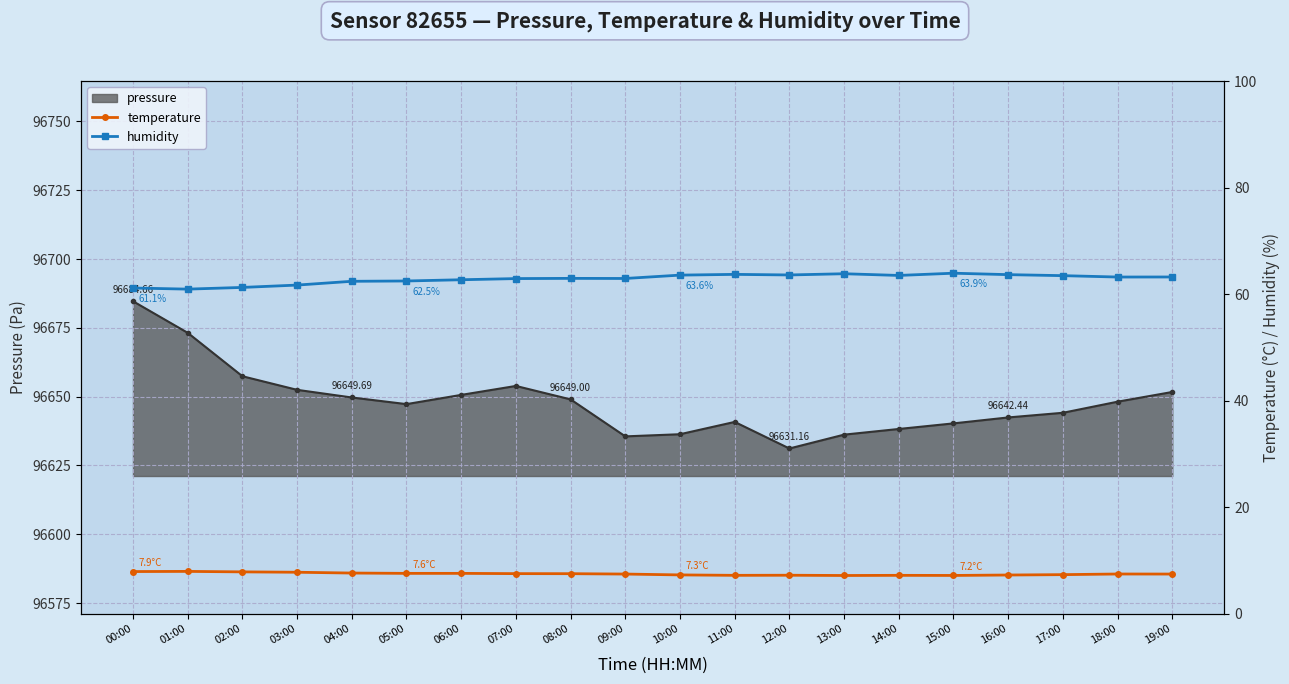

True or false: pressure has more than 0 points higher than both neighbors.

True